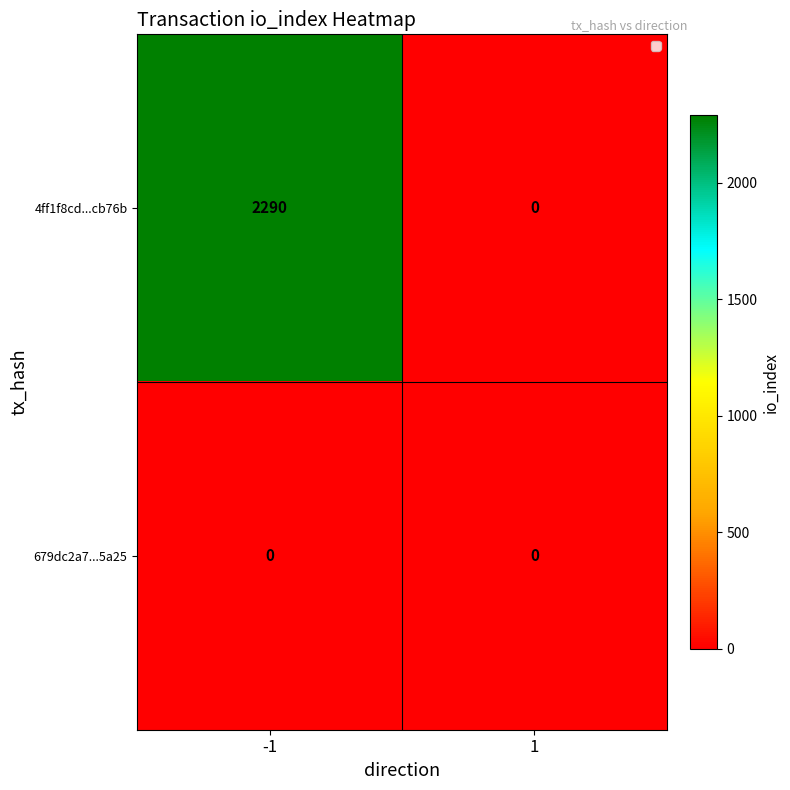

Reading right to left, list all the values displayed in this chart.

4ff1f8cd...cb76b: 0	2290
679dc2a7...5a25: 0	0